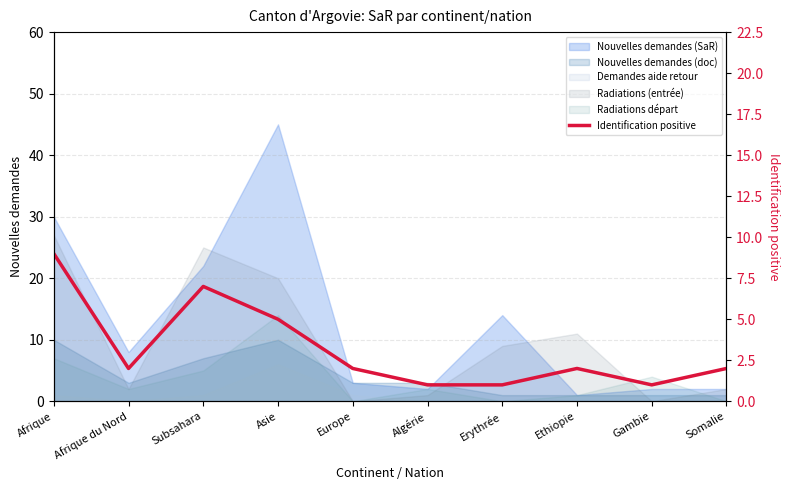

What is the label of the 6th point from the right?

Europe